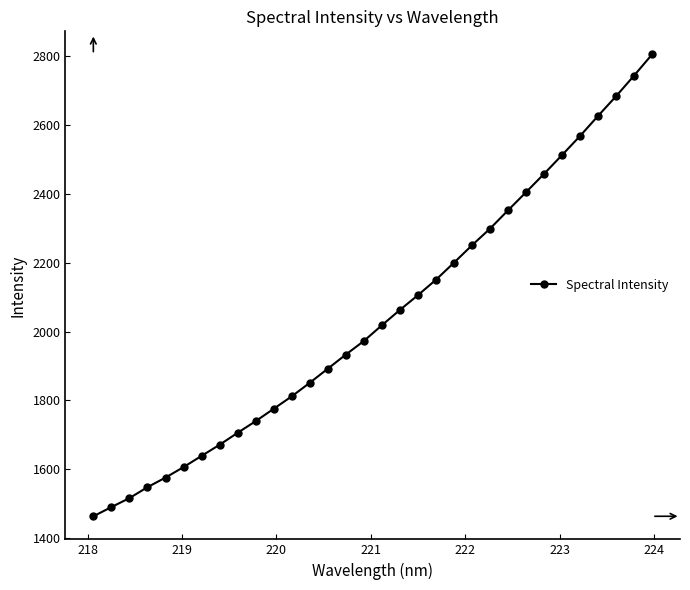

What is the value of the 14th point from the left?

1892.3